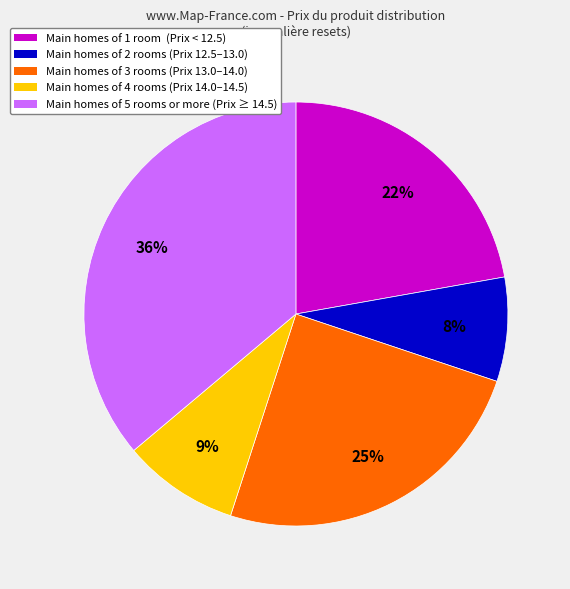

To the nearest percent, what is the average slice percentage?

20%